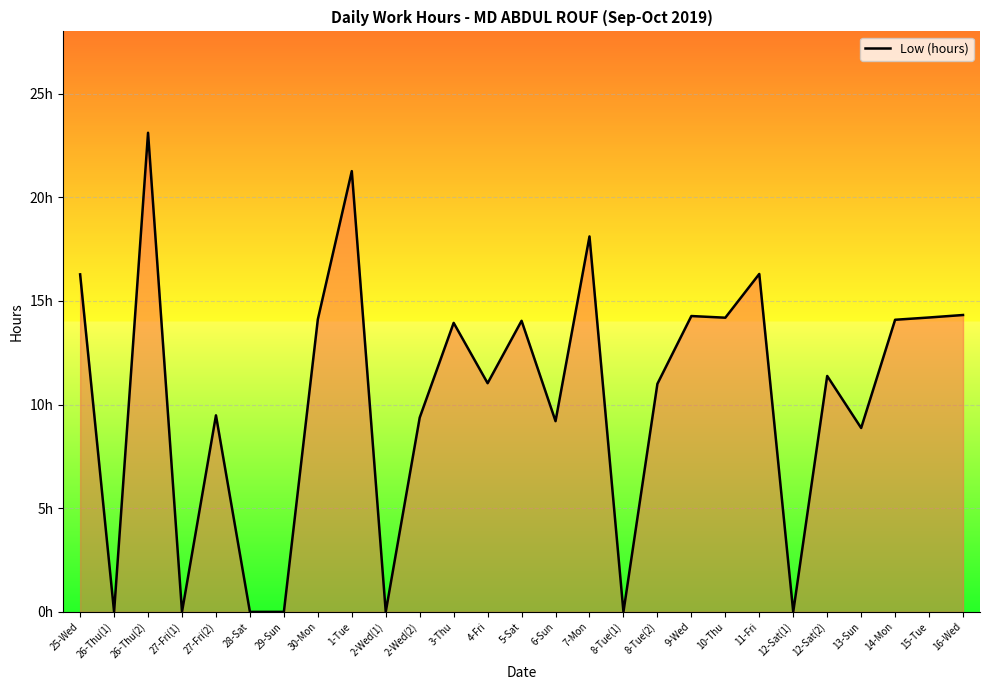

Is this an area chart (filled region under the line)?

Yes